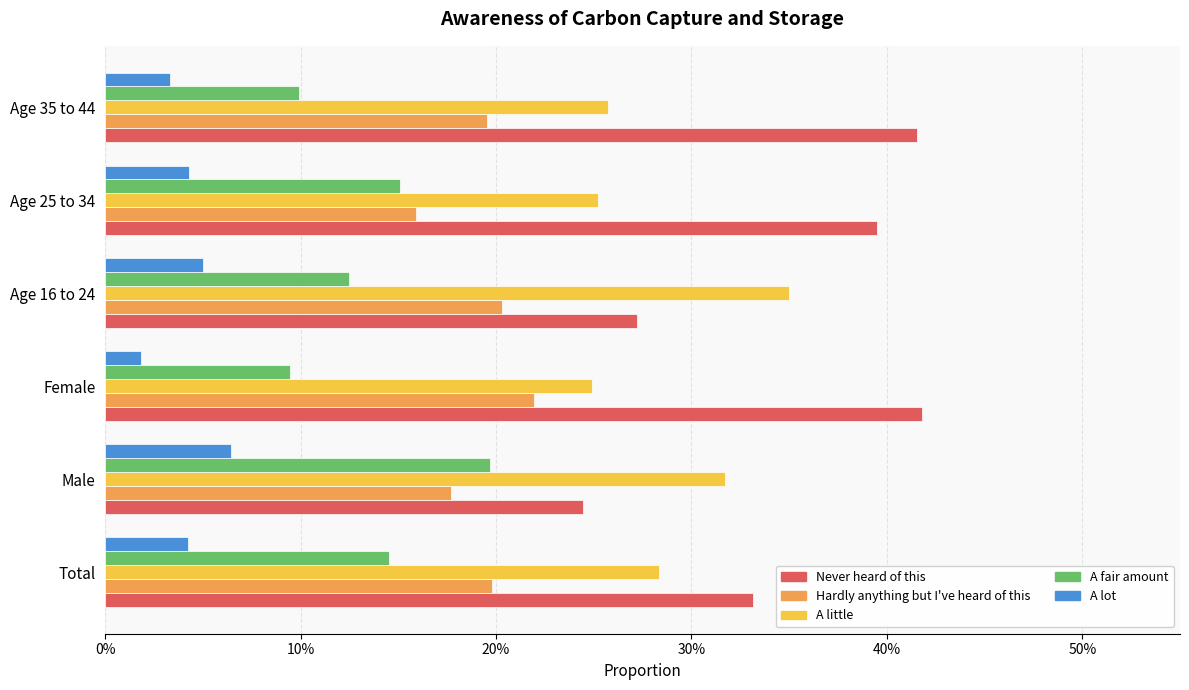

What position from the right is Total?

6